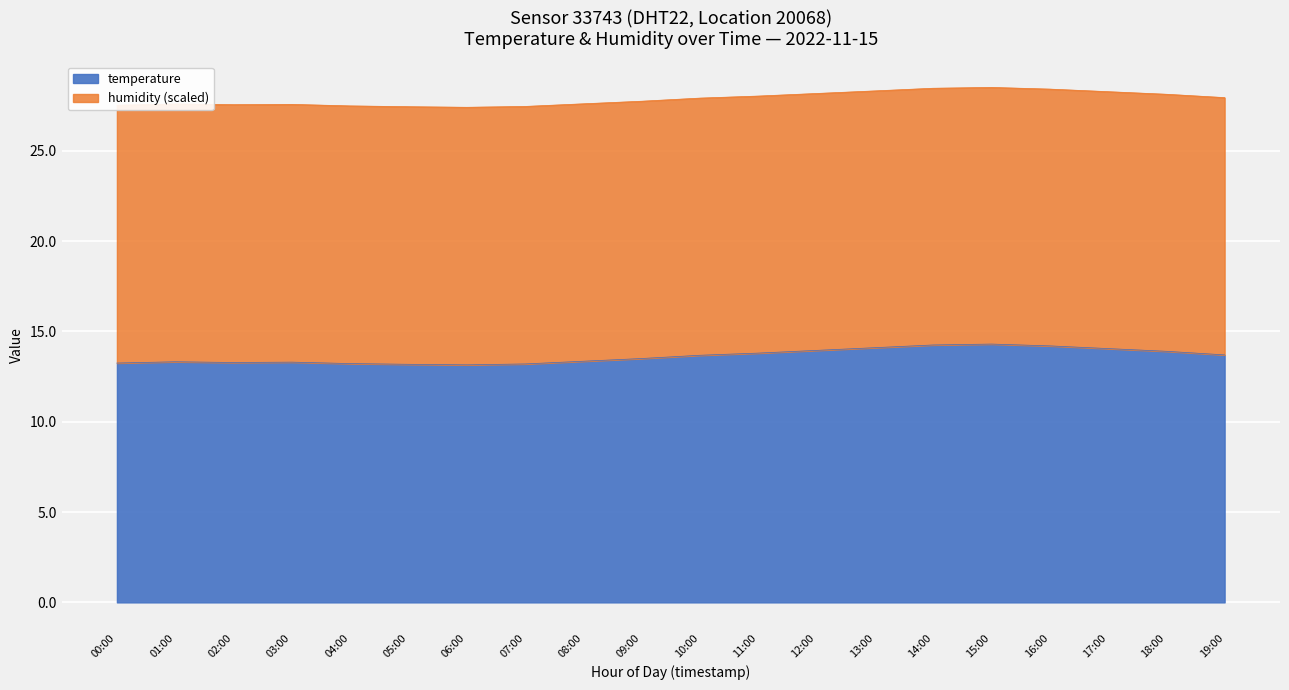

True or false: there are more than 0 points higher than both neighbors.

True